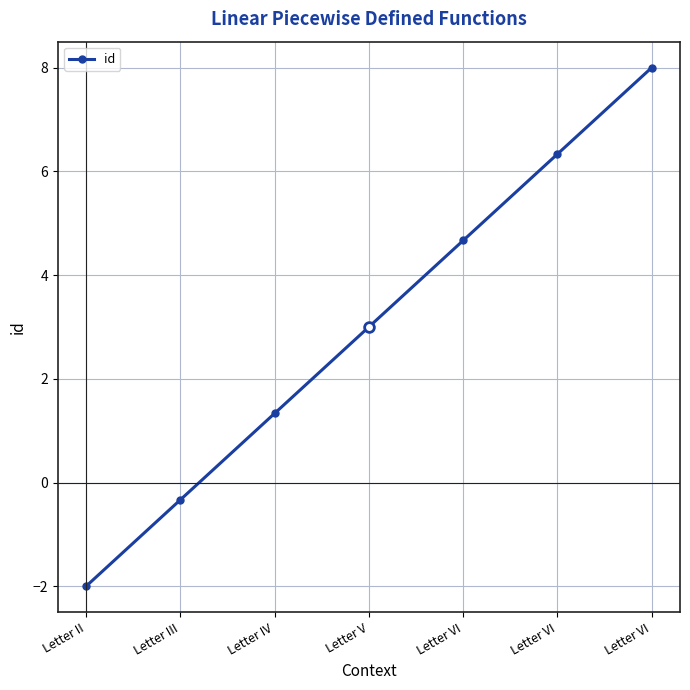

How many lines are shown in the chart?

1